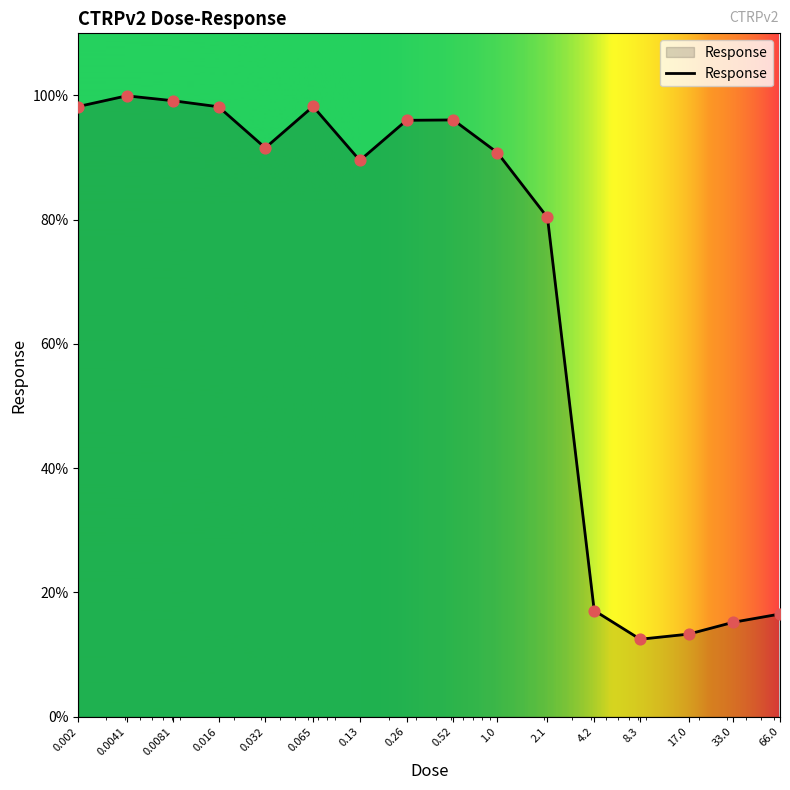

What is the smallest value displayed?

12.5